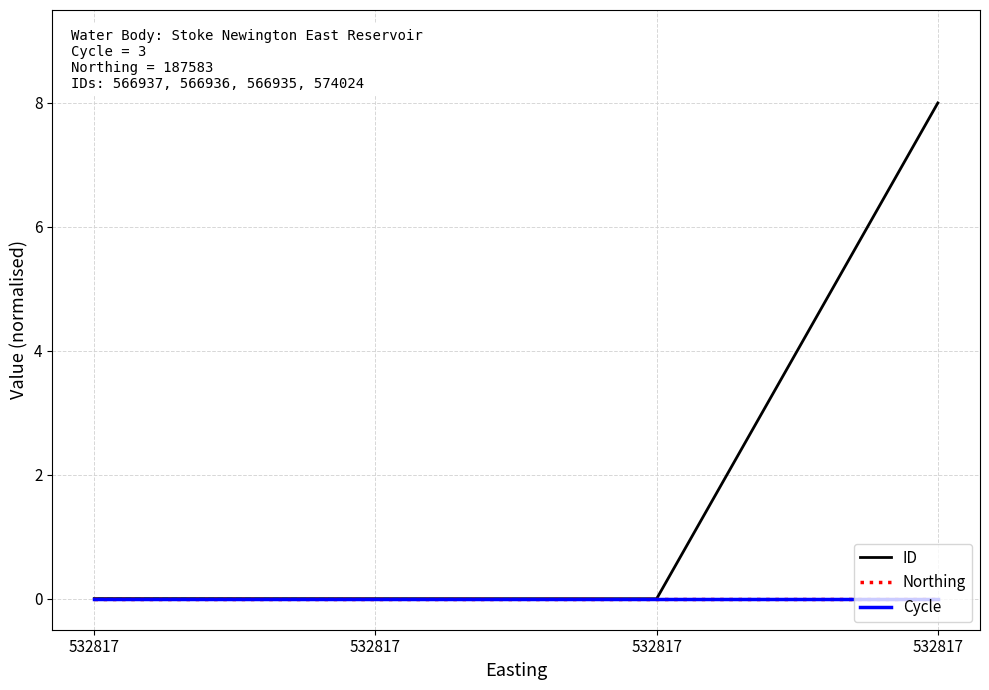

Where is Cycle nearest to the value 0?

532817